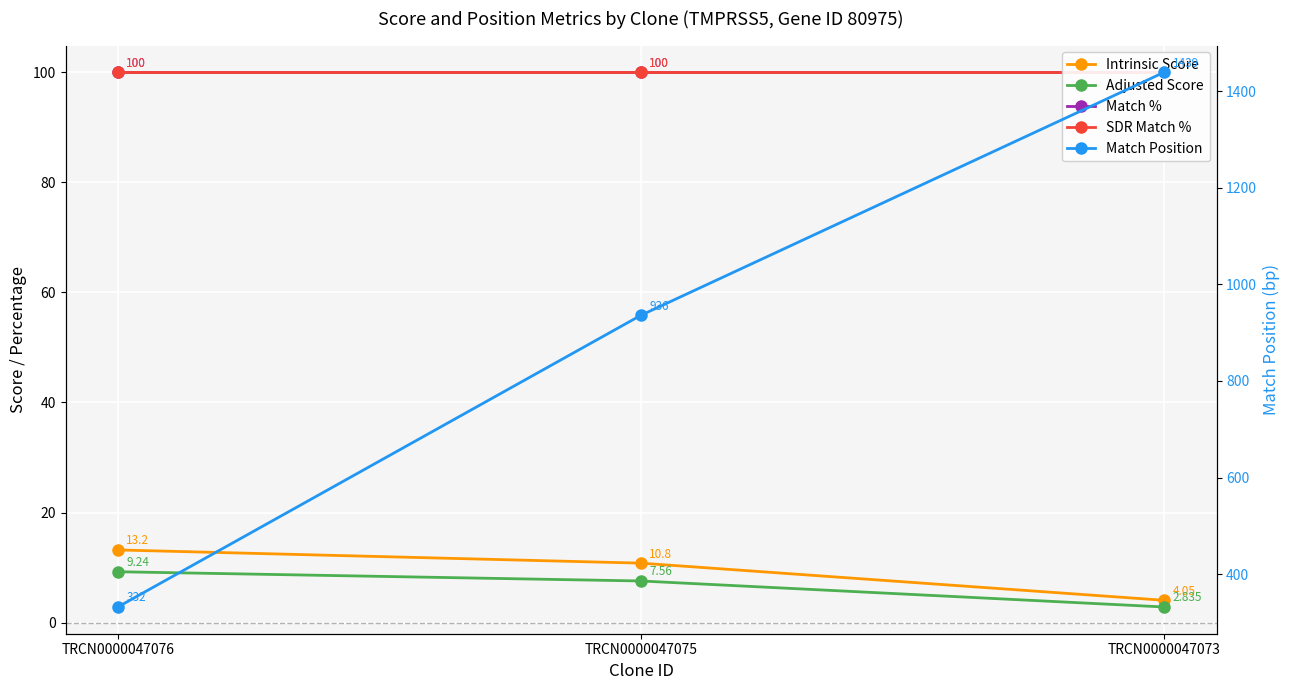

The Match % series shows 100.0 at TRCN0000047073. True or false?

True